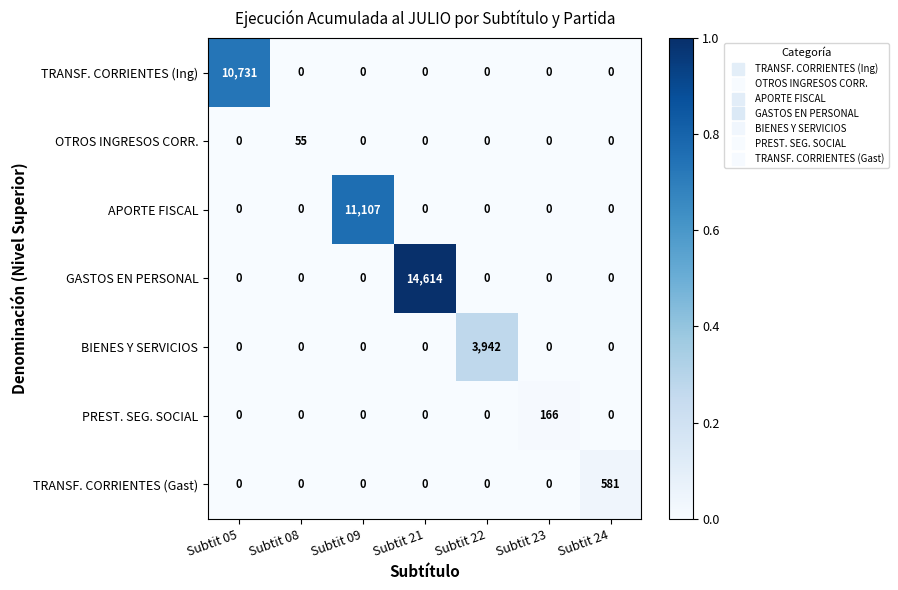

Between Subtit 21 and Subtit 23, which series saw the biggest shift?

GASTOS EN PERSONAL